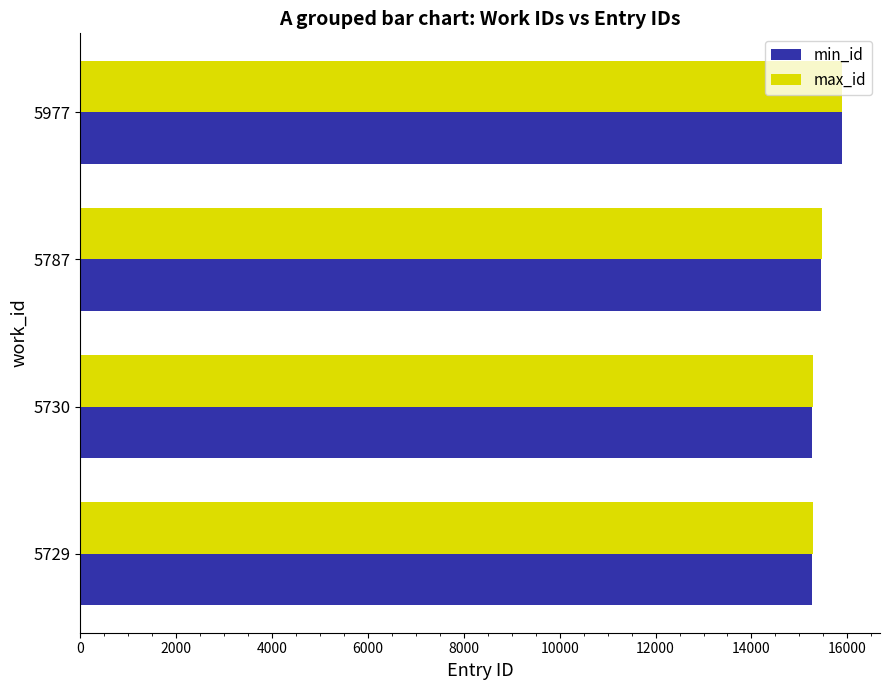

What is the maximum value for max_id?

15888